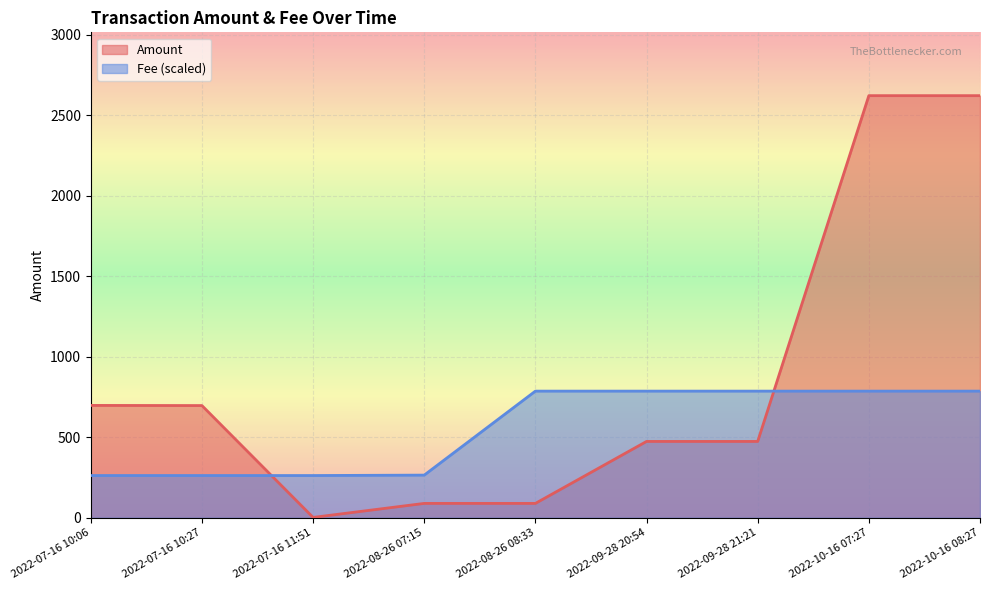

True or false: Amount and Fee intersect in this chart.

True